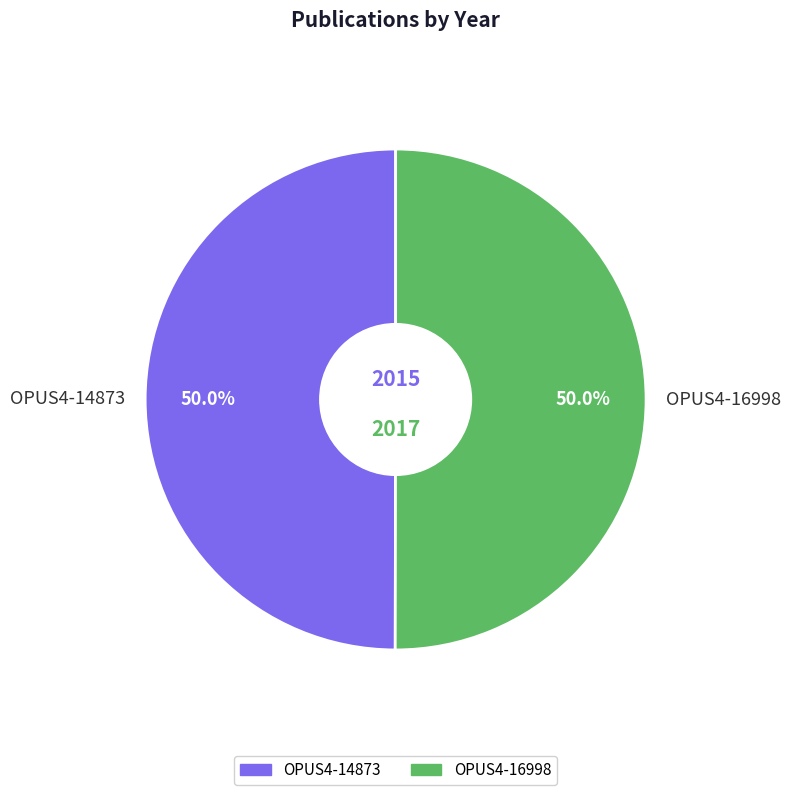

Approximately how many times larger is the value at OPUS4-16998 compared to OPUS4-14873?

1.0